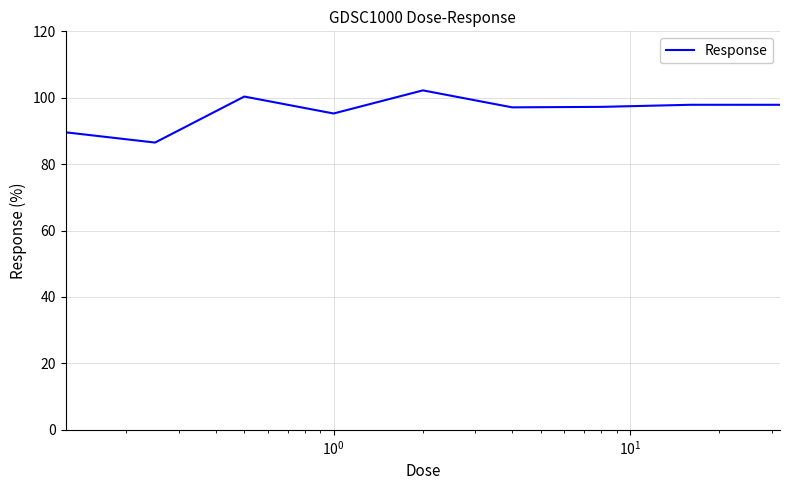

What is the difference between the maximum and minimum values?

15.7